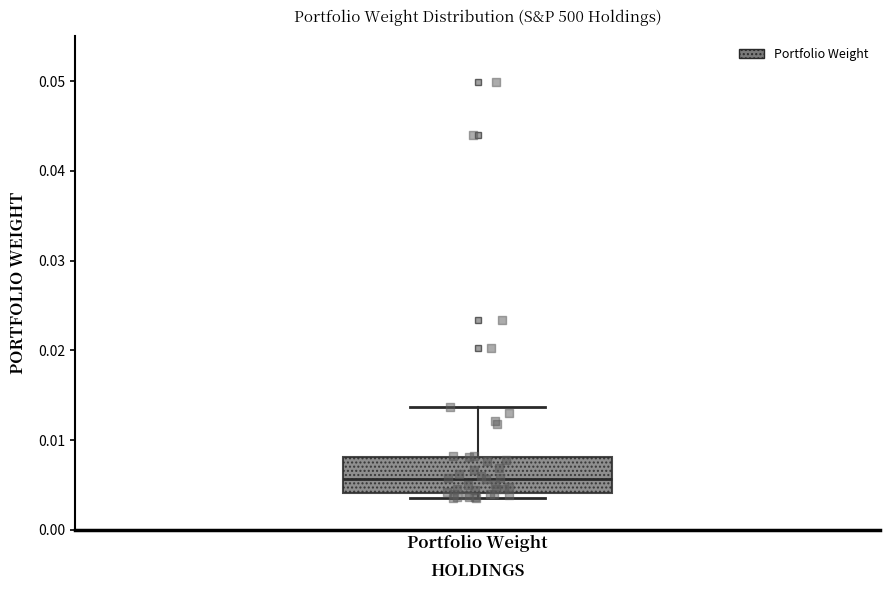

Transcribe this box plot: give where the median line is, the range the box spans, and where the two whiskers end, as read against the y-axis. The values are not printed on the chart, so give them approximately, as read against the axis.

median 0.006, box 0.004 to 0.008, whiskers 0.004 (just below the box's lower edge) to 0.014